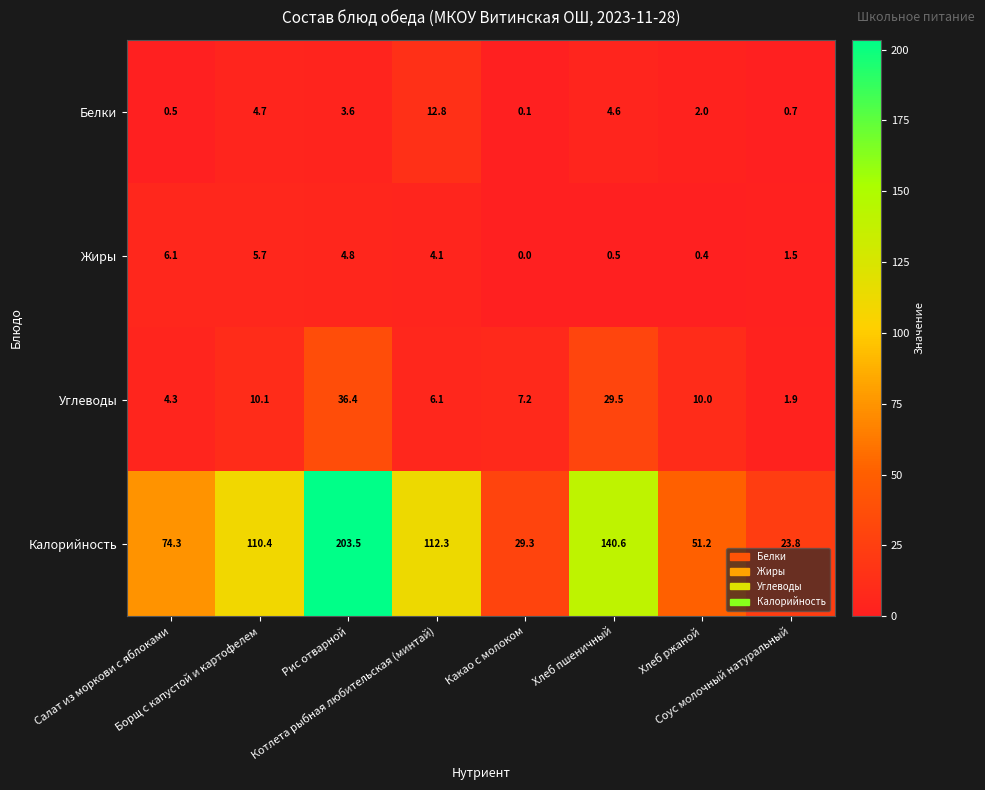

What is the average value of the Углеводы series?

13.2